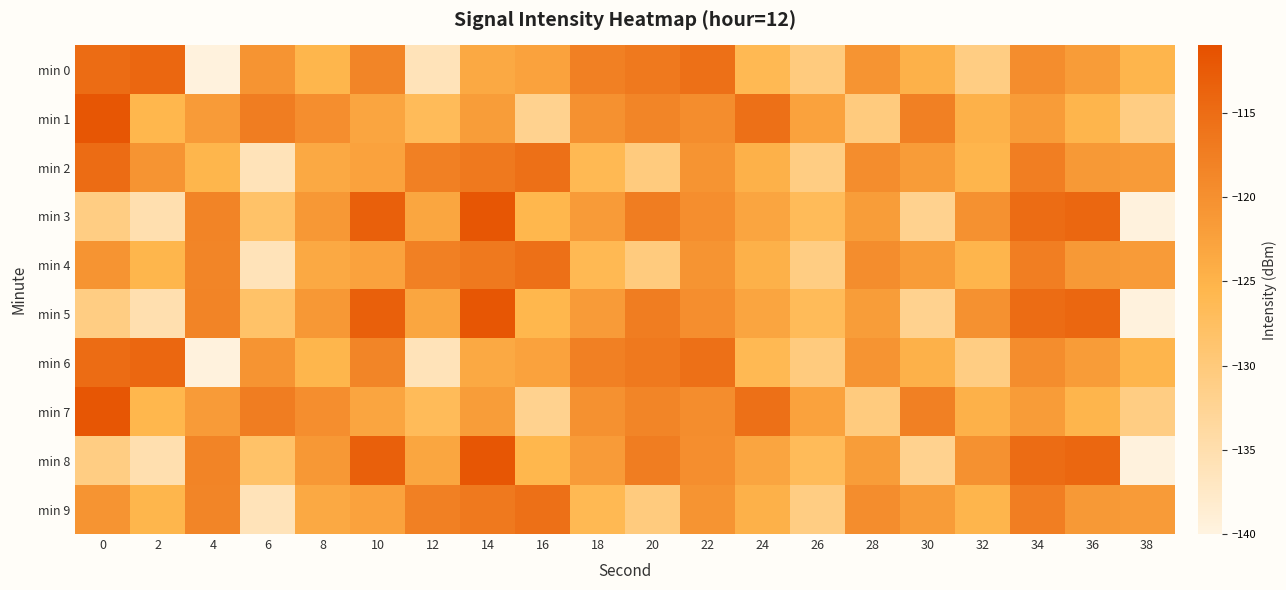

At 14, list the series in order from largest to smallest.

min 3, min 5, min 8, min 2, min 4, min 9, min 1, min 7, min 0, min 6